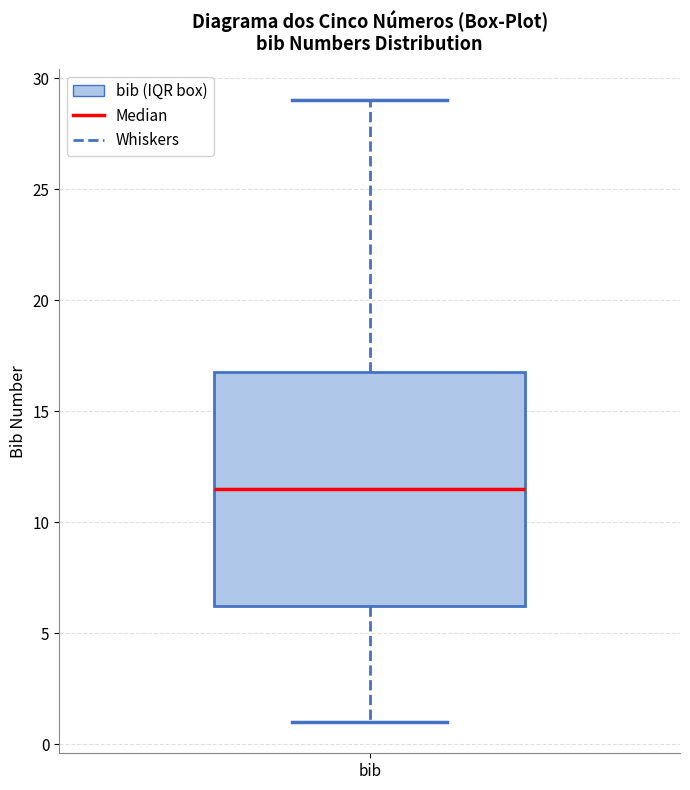

Transcribe this box plot: give where the median line is, the range the box spans, and where the two whiskers end, as read against the y-axis. The values are not printed on the chart, so give them approximately, as read against the axis.

median 11.5, box 6.5 to 17.0, whiskers 1.0 to 29.0